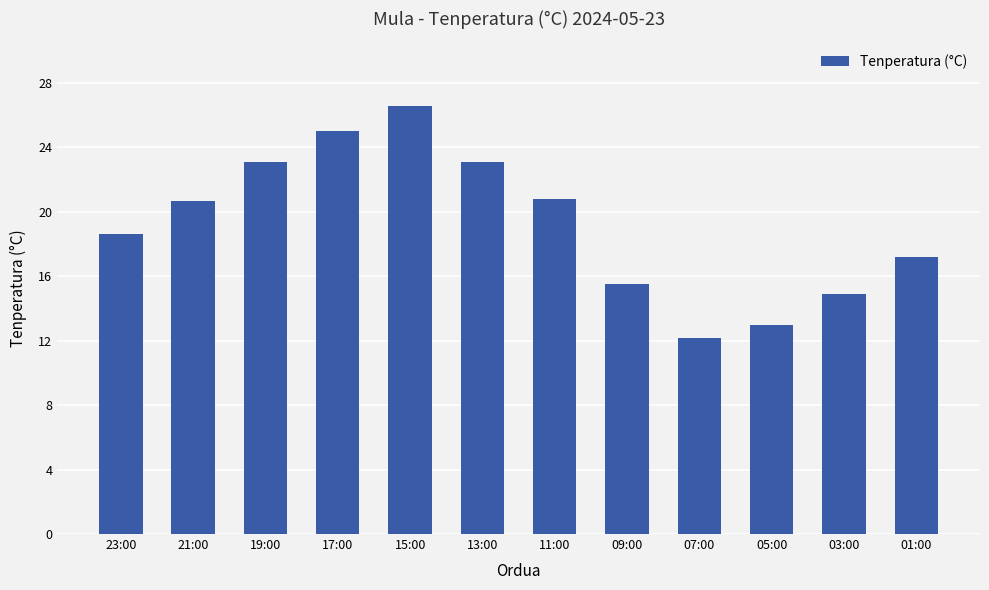

Are the bars grouped side by side (vs. stacked)?

No